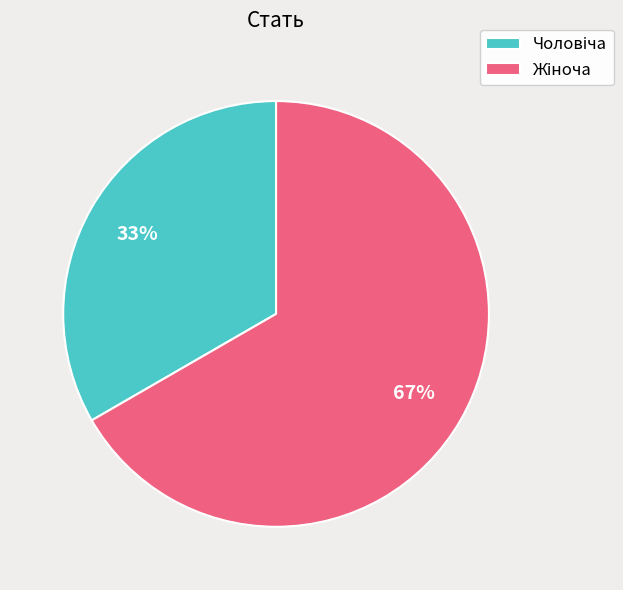

Does any single category account for the majority?

Yes